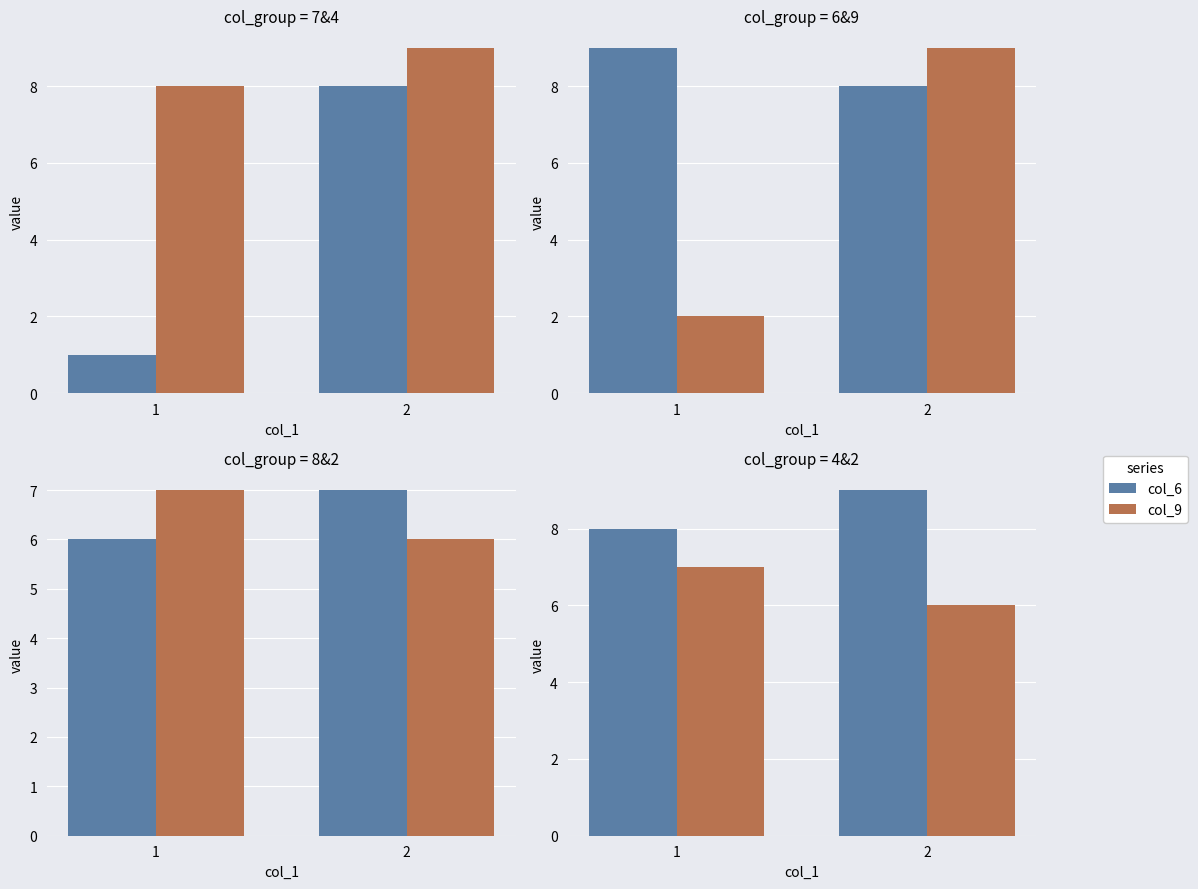

True or false: col_8 has a value of 2 at 2.

False